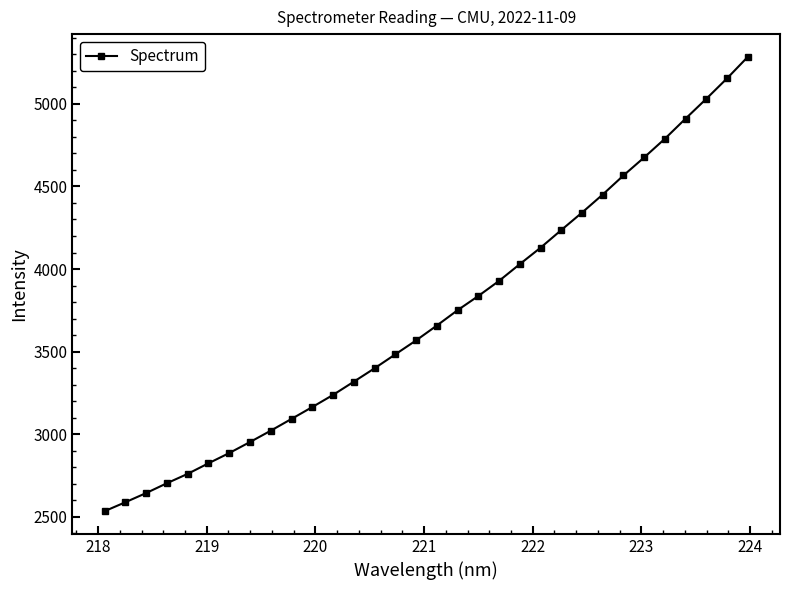

True or false: the data has more than 0 interior local peaks.

False